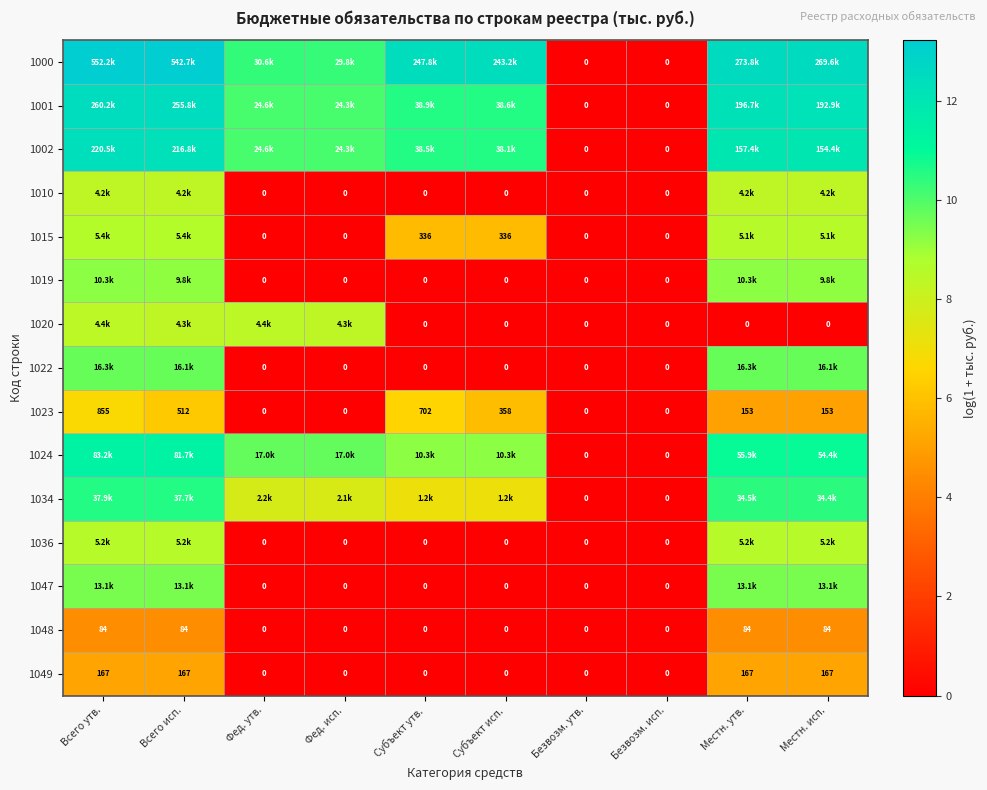

How many values in the 1000 series are below 12?

4